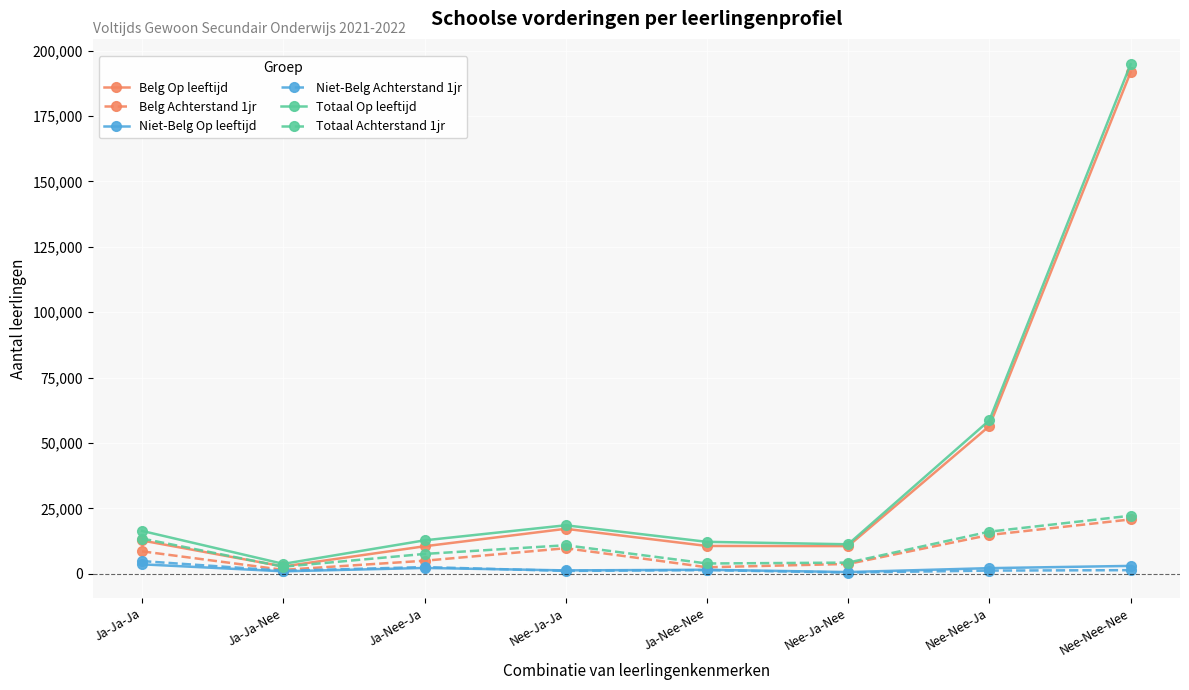

The Belg Op leeftijd series shows 191733 at Nee-Nee-Nee. True or false?

True